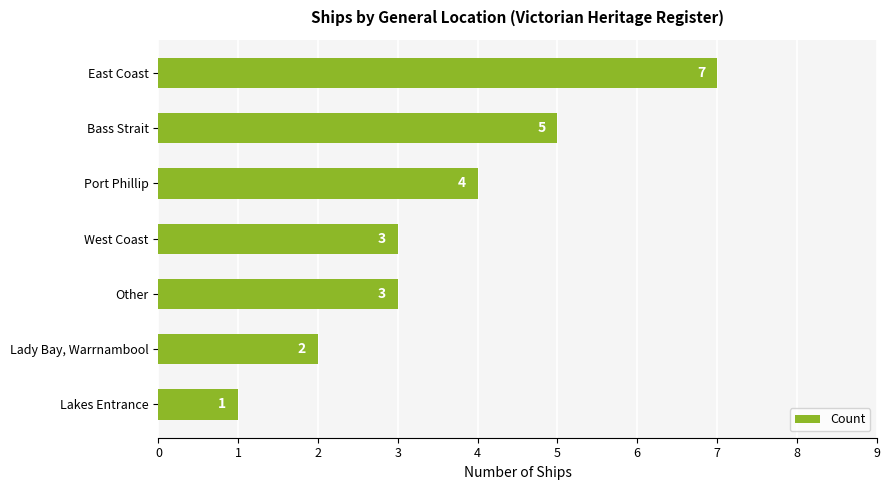

What is the label of the 7th bar from the top?

Lakes Entrance